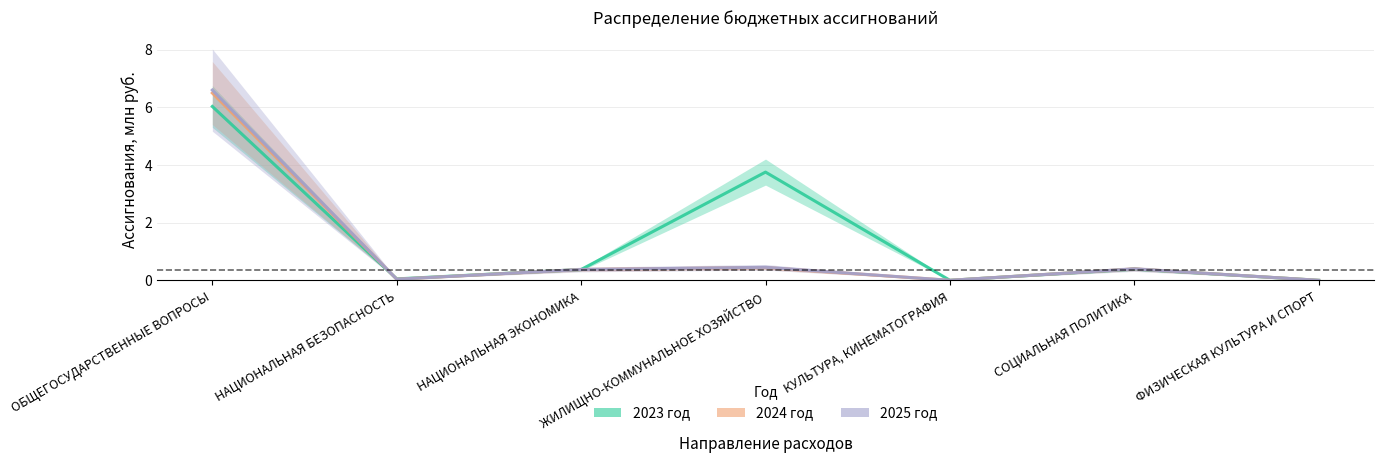

What is the label of the 1st point from the right?

ФИЗИЧЕСКАЯ КУЛЬТУРА И СПОРТ